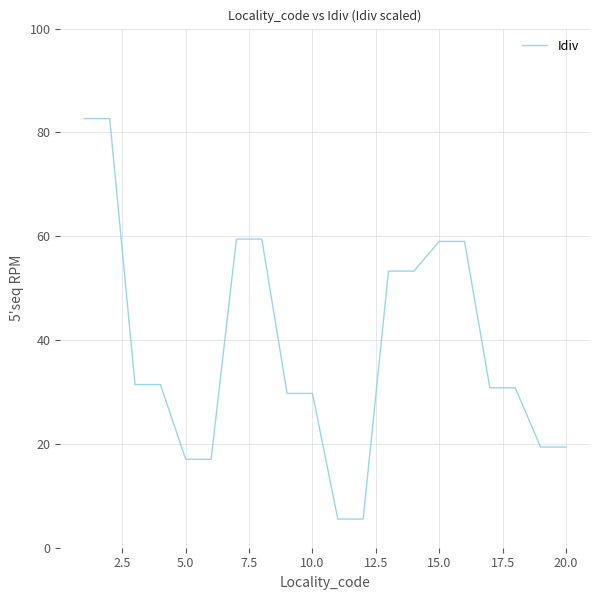

What is the difference between the maximum and minimum values?

77.1